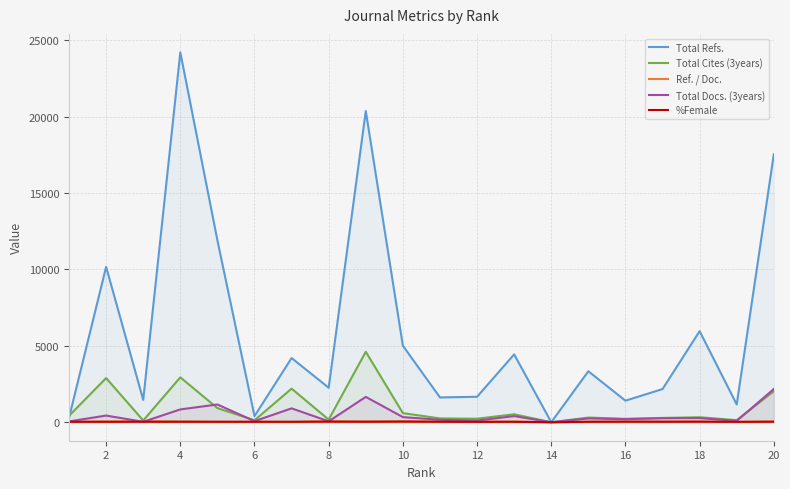

What is the maximum value for Total Refs.?

24208.0